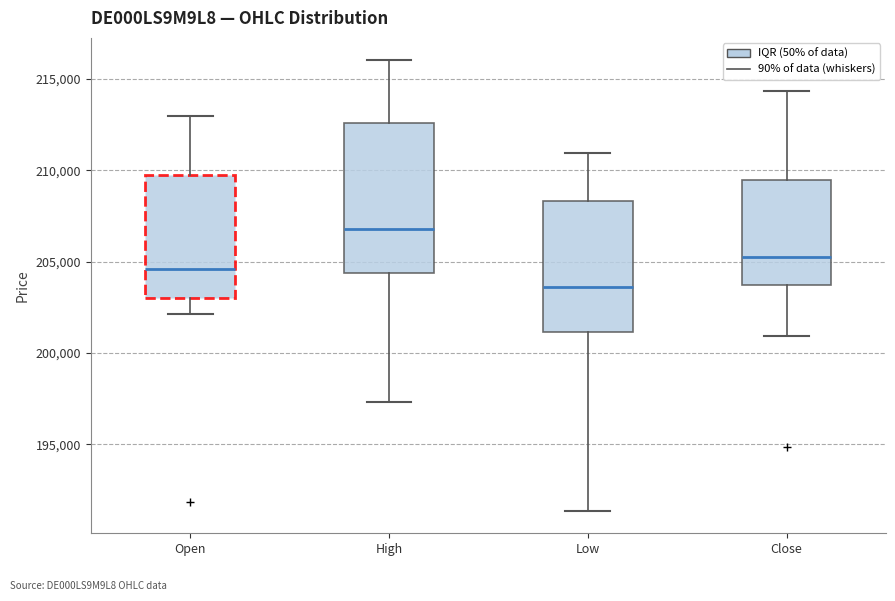

Reading left to right, read every box against the y-axis: the position of its median line, the range the box covers, and the ends of its whiskers. The values are not printed on the chart, so give them approximately, as read against the axis.

Open: median 204500, box 203000 to 209500, whiskers 202000 to 213000
High: median 207000, box 204500 to 212500, whiskers 197500 to 216000
Low: median 203500, box 201000 to 208500, whiskers 191500 to 211000
Close: median 205000, box 203500 to 209500, whiskers 201000 to 214500